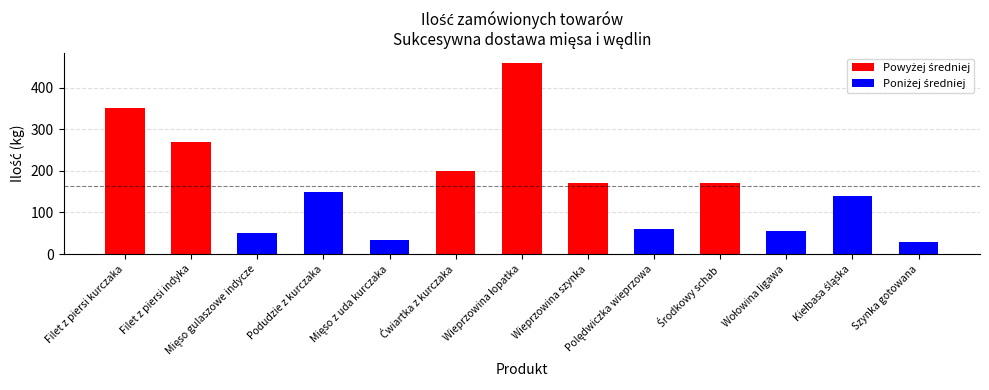

What is the sum of all values?

2140